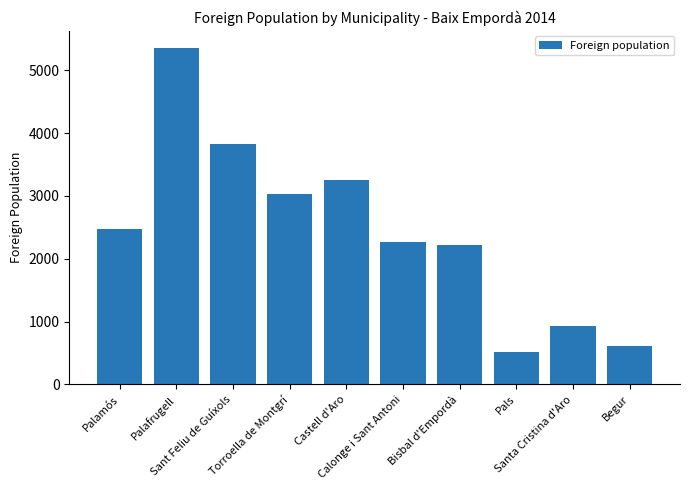

Between Sant Feliu de Guíxols and Castell d'Aro, which is larger?

Sant Feliu de Guíxols